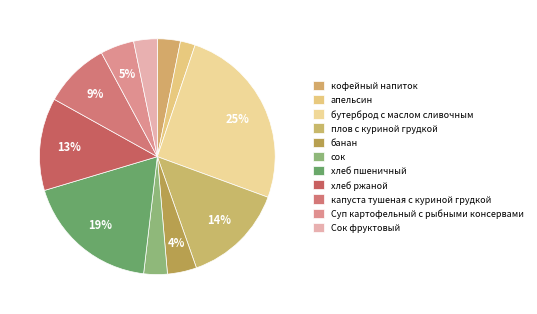

Count the number of slices in the pie.

11